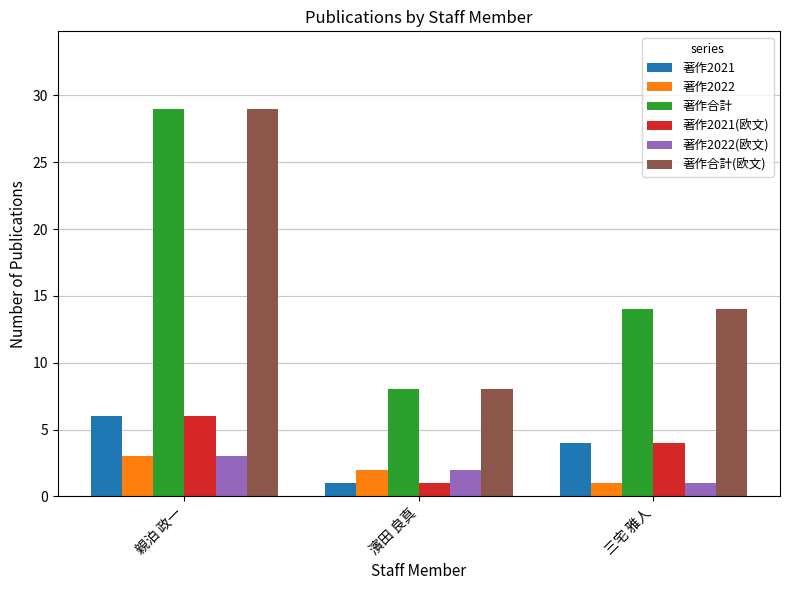

The 著作合計 series shows 29 at 親泊 政一. True or false?

True